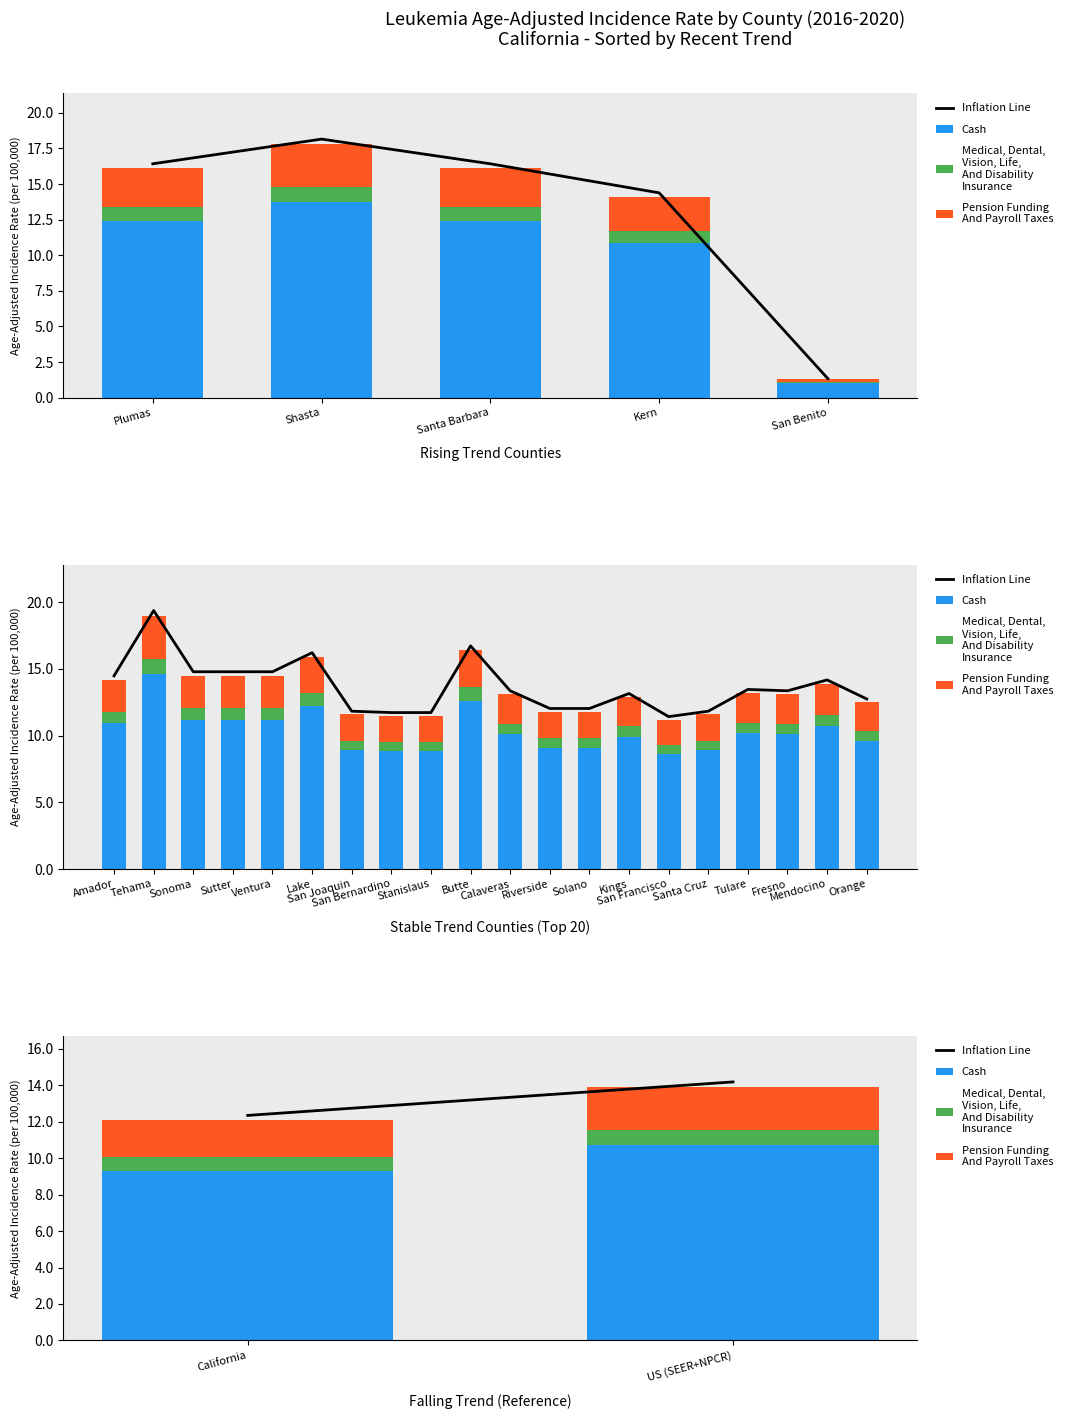

How many distinct data groups are displayed?

4